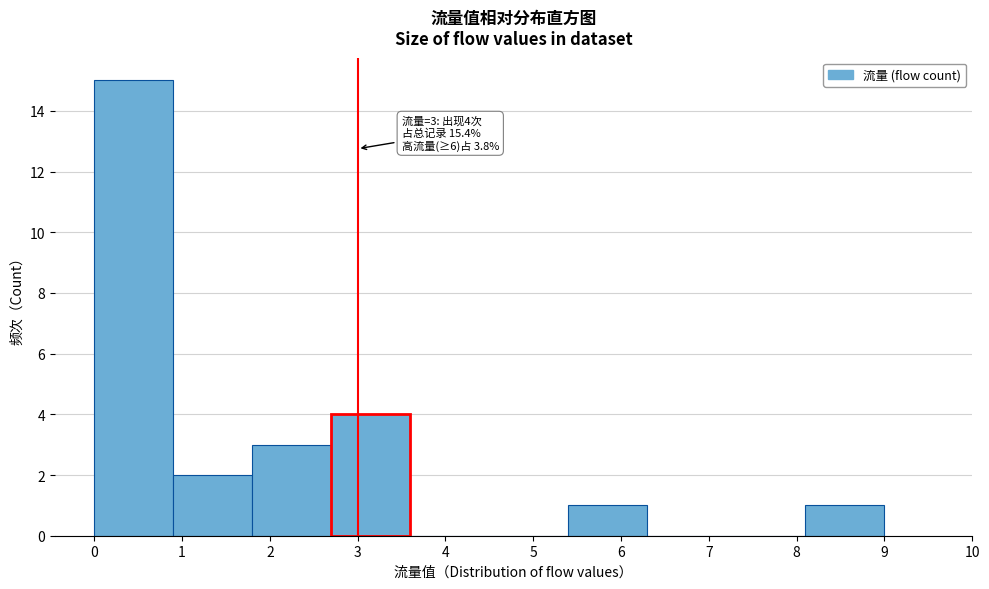

Which range on the x-axis has the tallest bar?

0.0 to 0.9